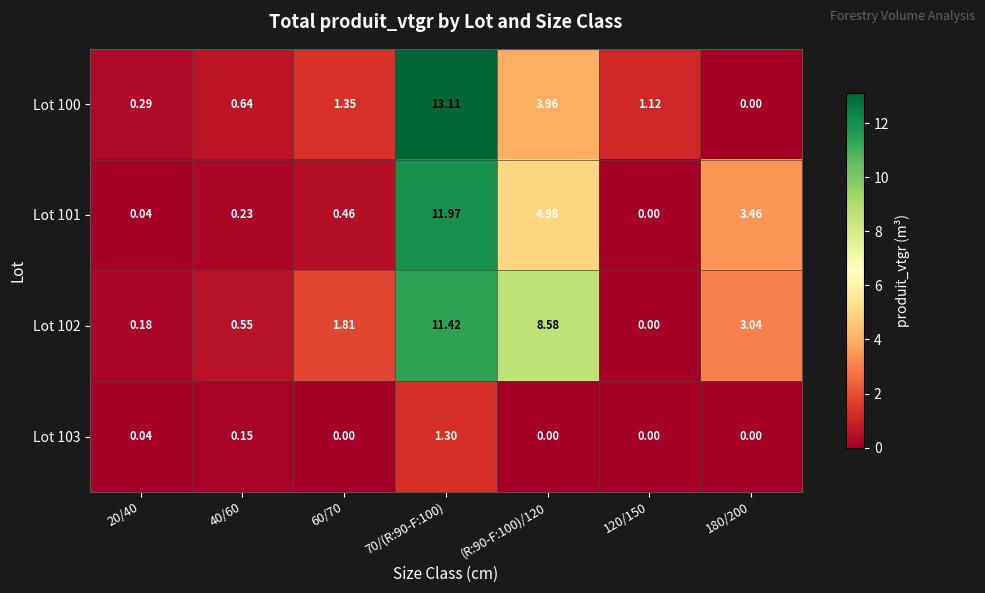

Is the value of Lot 101 at 60/70 greater than the value of Lot 100 at 180/200?

Yes